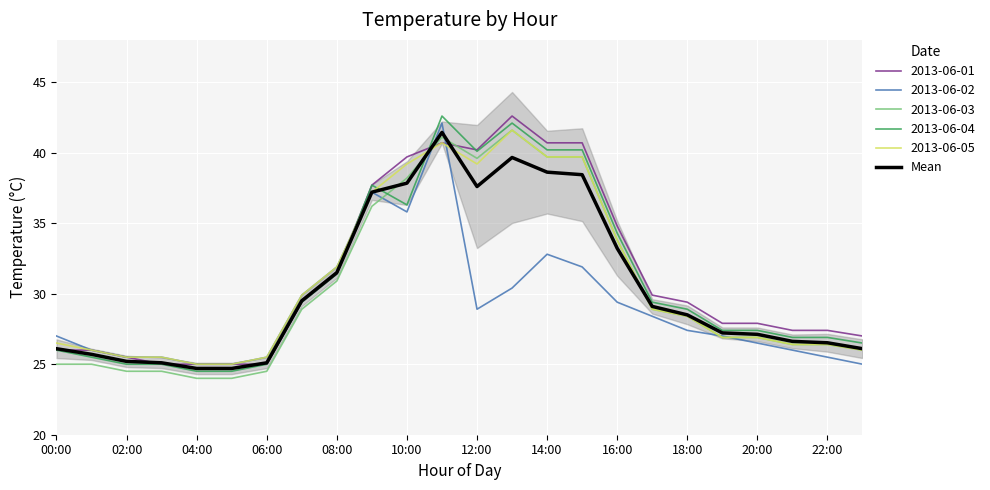

What is the minimum value for 2013-06-05?

25.0